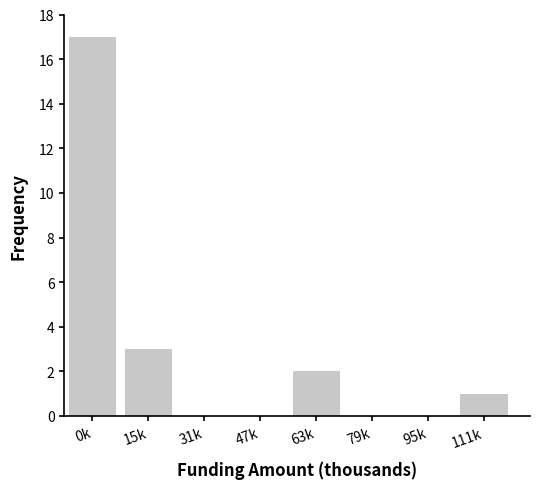

Reading left to right, transcribe all the data shown in this chart.

0k=17	15k=3	31k=0	47k=0	63k=2	79k=0	95k=0	111k=1